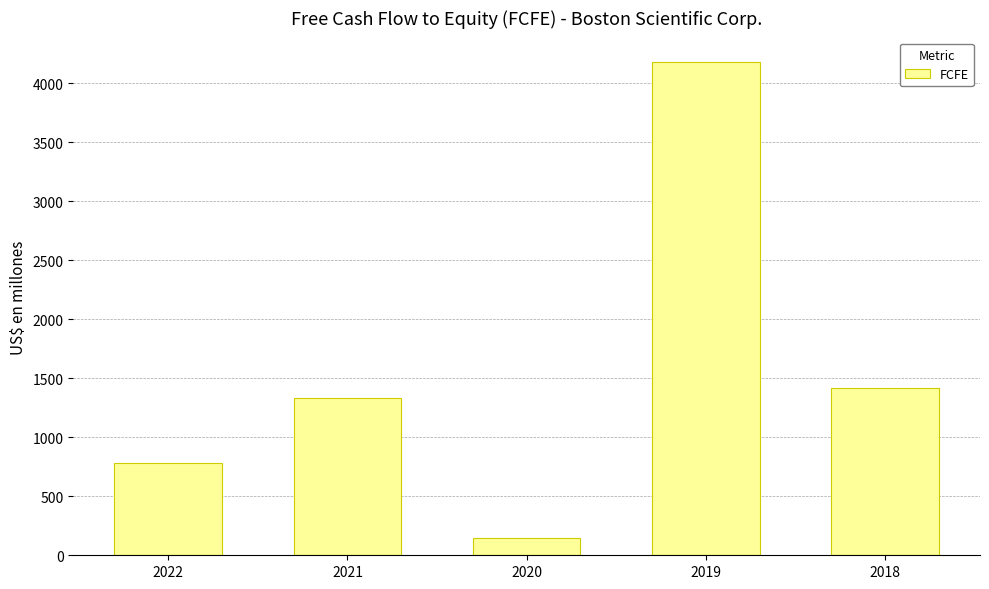

What is the difference between the values at 2019 and 2022?

3391